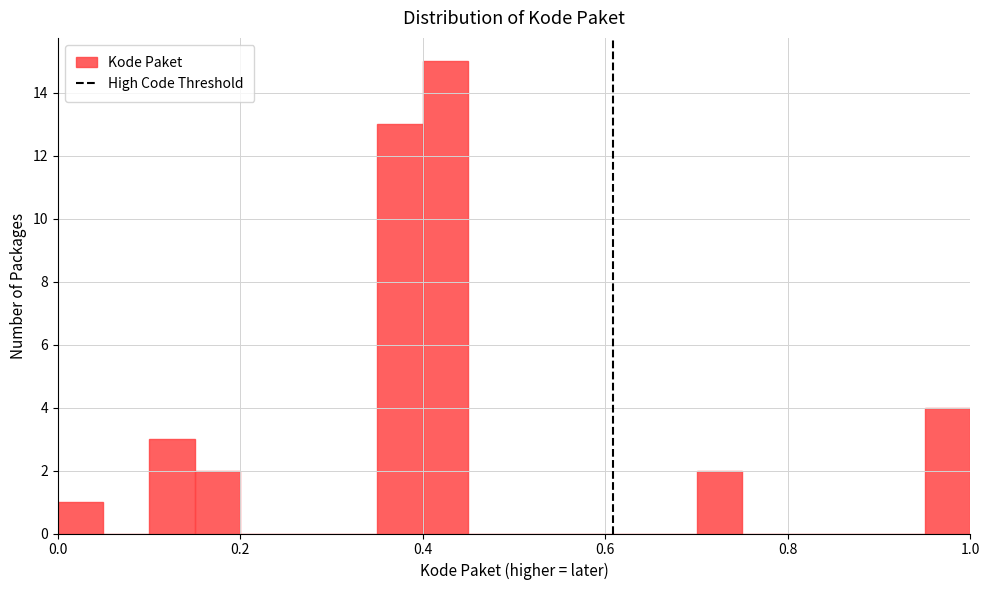

Around what value on the x-axis is the tallest bar? Give the approximate position of its centre, as read against the axis.

0.42